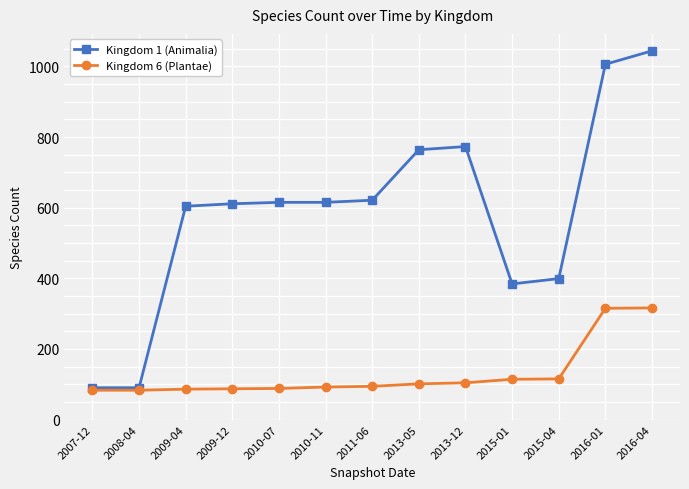

List the series in order of their overall mean, lowest first.

Kingdom 6 (Plantae), Kingdom 1 (Animalia)